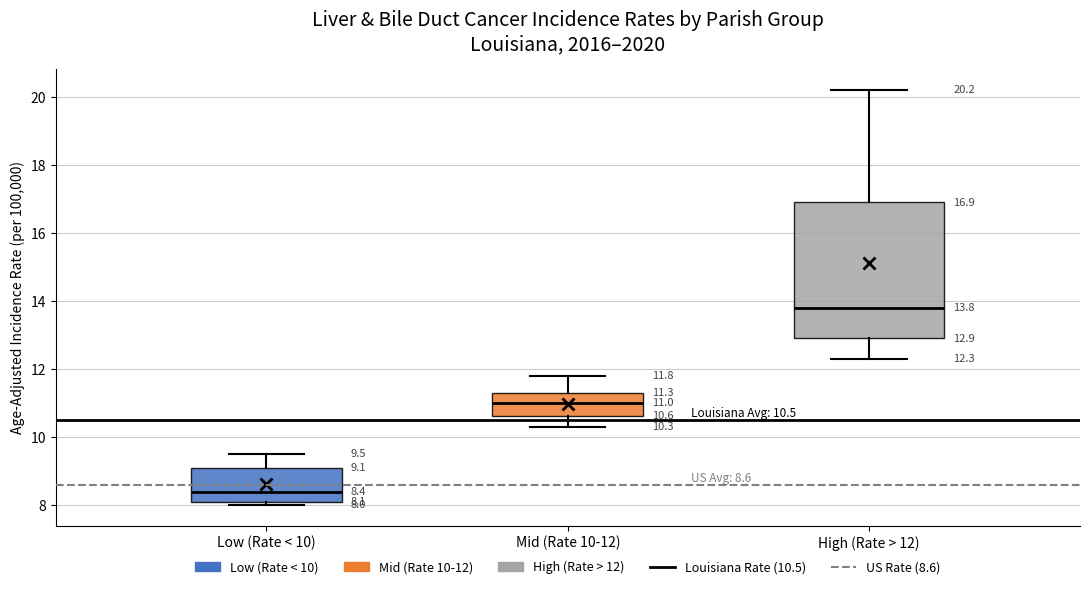

Comparing the boxes themselves (not the whiskers), which one is the tallest?

High (Rate > 12)